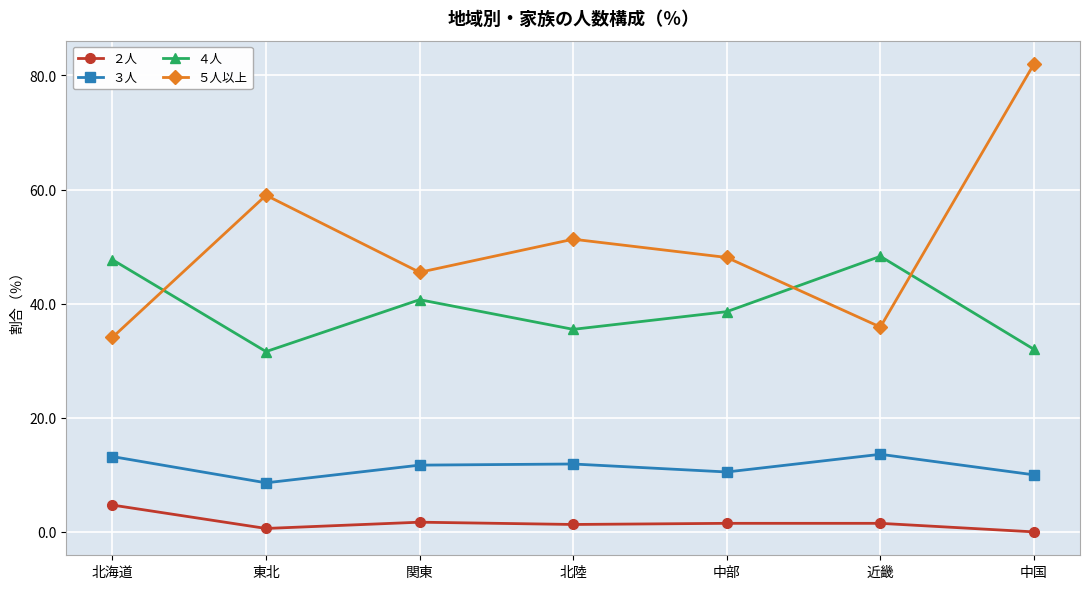

What is the value of the ５人以上 point at the 4th from the left?

51.3